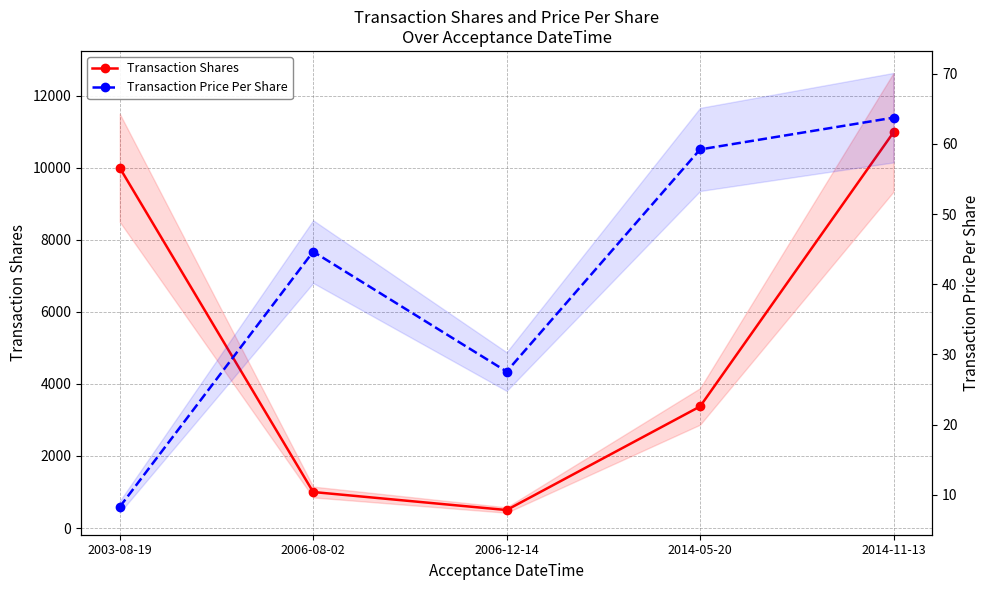

At which category does Transaction Shares reach its first local valley?

2006-12-14